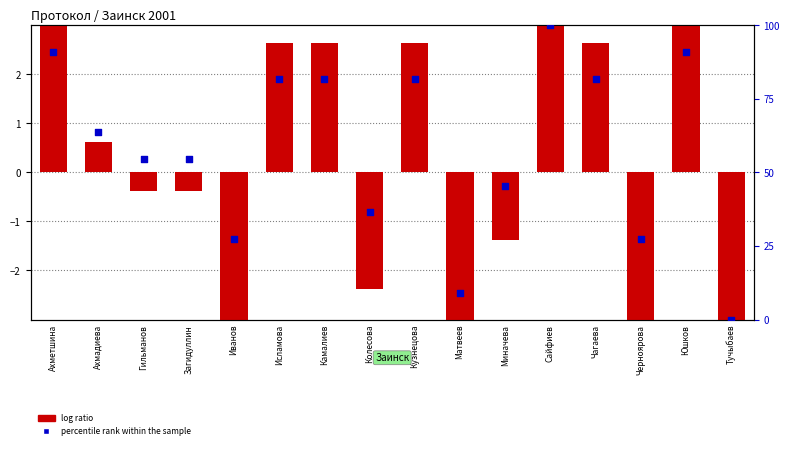

Which series has the largest Y range (max minus min)?

percentile rank within the sample